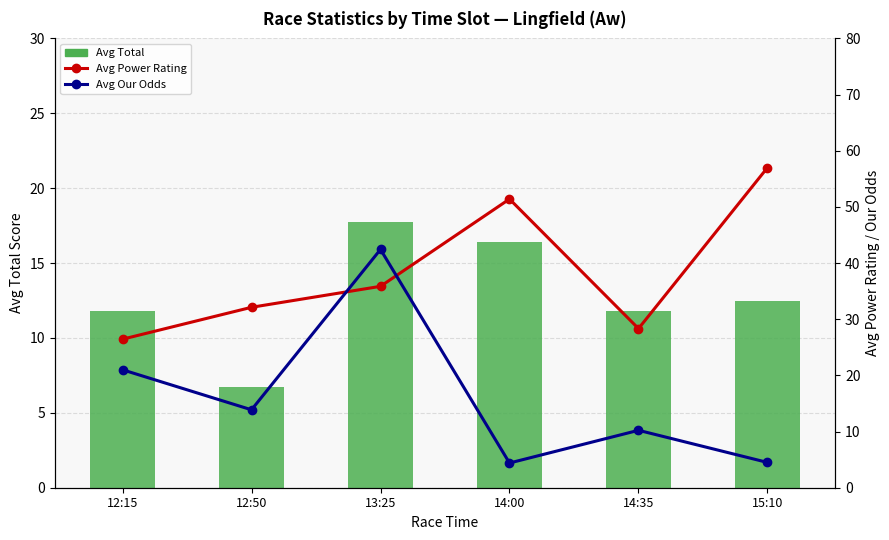

What is the greatest value displayed?

57.0